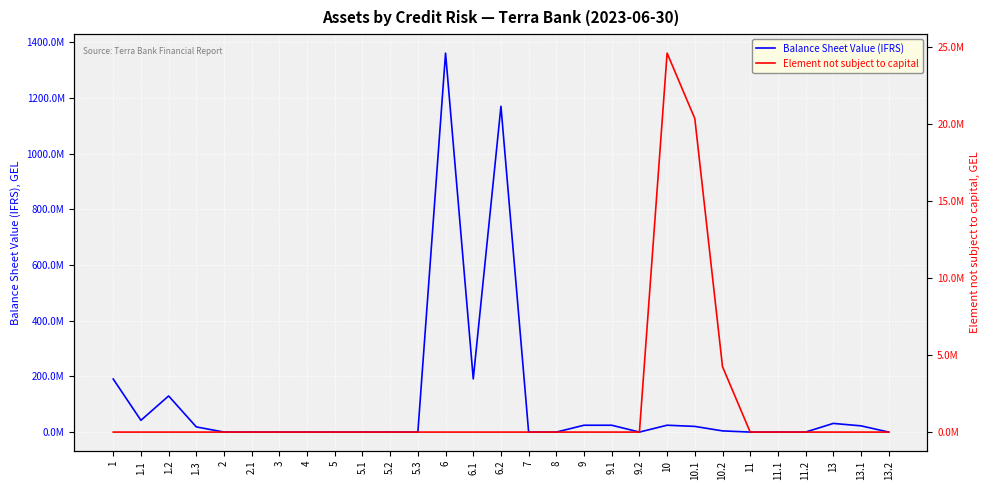

Reading right to left, transcribe all the data shown in this chart.

Balance Sheet Value (IFRS): 13.2=0.0	13.1=22400169.0	13=31106419.4	11.2=0.0	11.1=0.0	11=0.0	10.2=4250894.0	10.1=20374000.0	10=24624894.0	9.2=0.0	9.1=24580620.0	9=24580620.0	8=0.0	7=2538.0	6.2=1169644408.0	6.1=190860932.7	6=1360505340.7	5.3=0.0	5.2=0.0	5.1=0.0	5=0.0	4=0.0	3=0.0	2.1=0.0	2=0.0	1.3=18529506.4	1.2=129661269.0	1.1=42251396.5	1=190442171.9
Element not subject to capital: 13.2=0.0	13.1=0.0	13=0.0	11.2=0.0	11.1=0.0	11=0.0	10.2=4250894.0	10.1=20374000.0	10=24624894.0	9.2=0.0	9.1=0.0	9=0.0	8=0.0	7=0.0	6.2=0.0	6.1=0.0	6=0.0	5.3=0.0	5.2=0.0	5.1=0.0	5=0.0	4=0.0	3=0.0	2.1=0.0	2=0.0	1.3=0.0	1.2=0.0	1.1=0.0	1=0.0